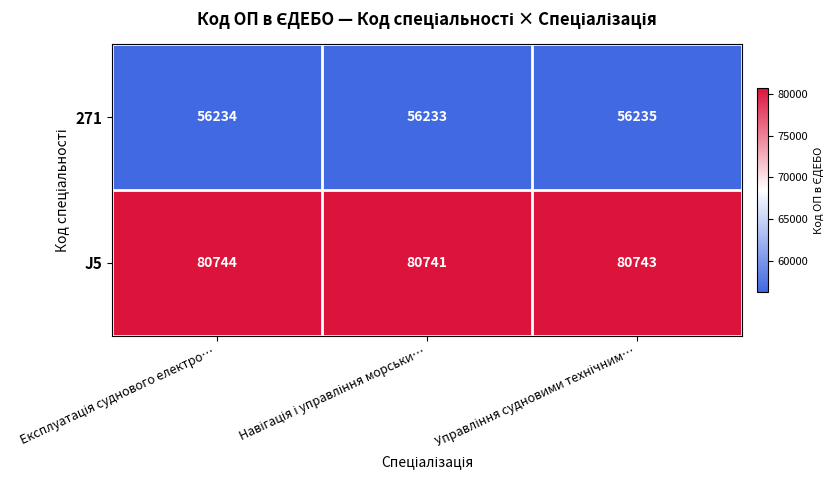

Which series has the widest spread of values?

J5